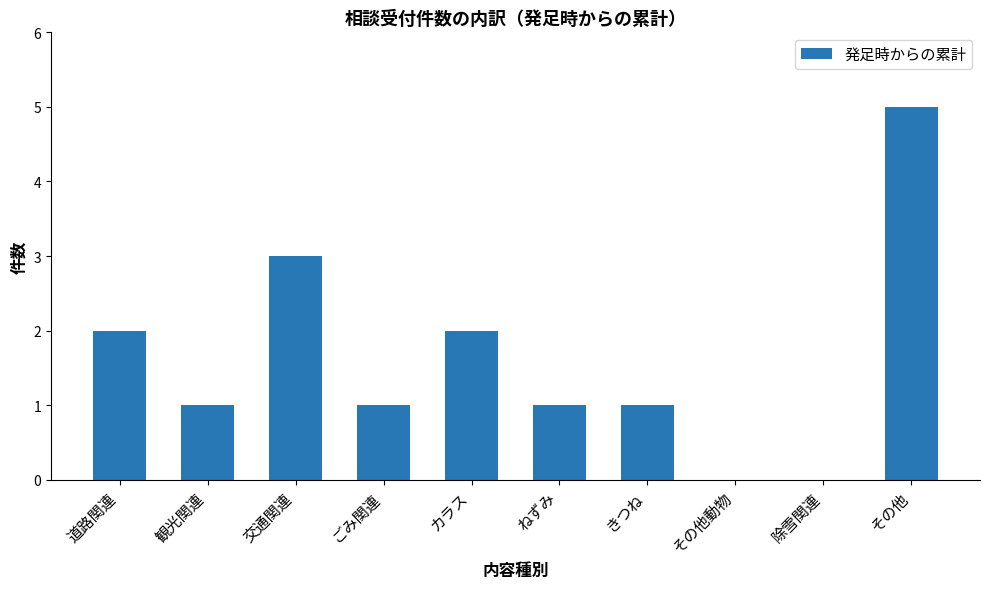

Reading left to right, what are all the values shown in this chart?

2	1	3	1	2	1	1	0	0	5